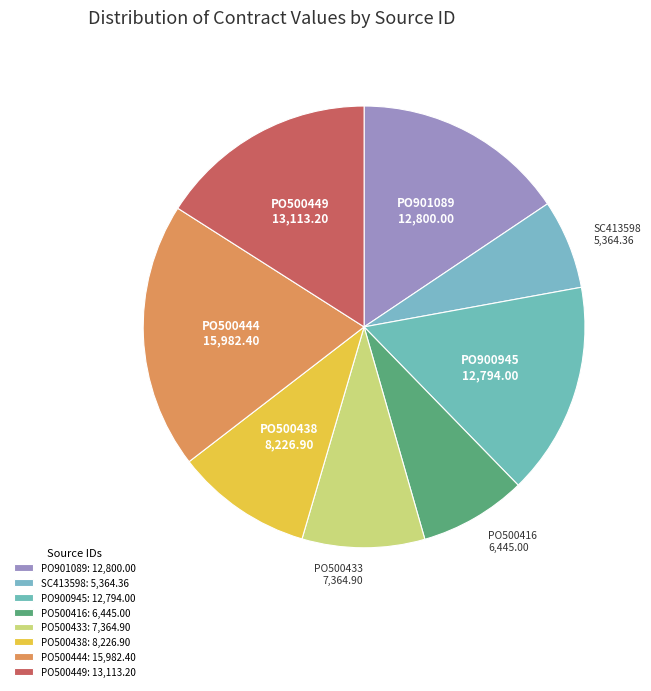

Does PO500444 account for over 50% of the chart?

No